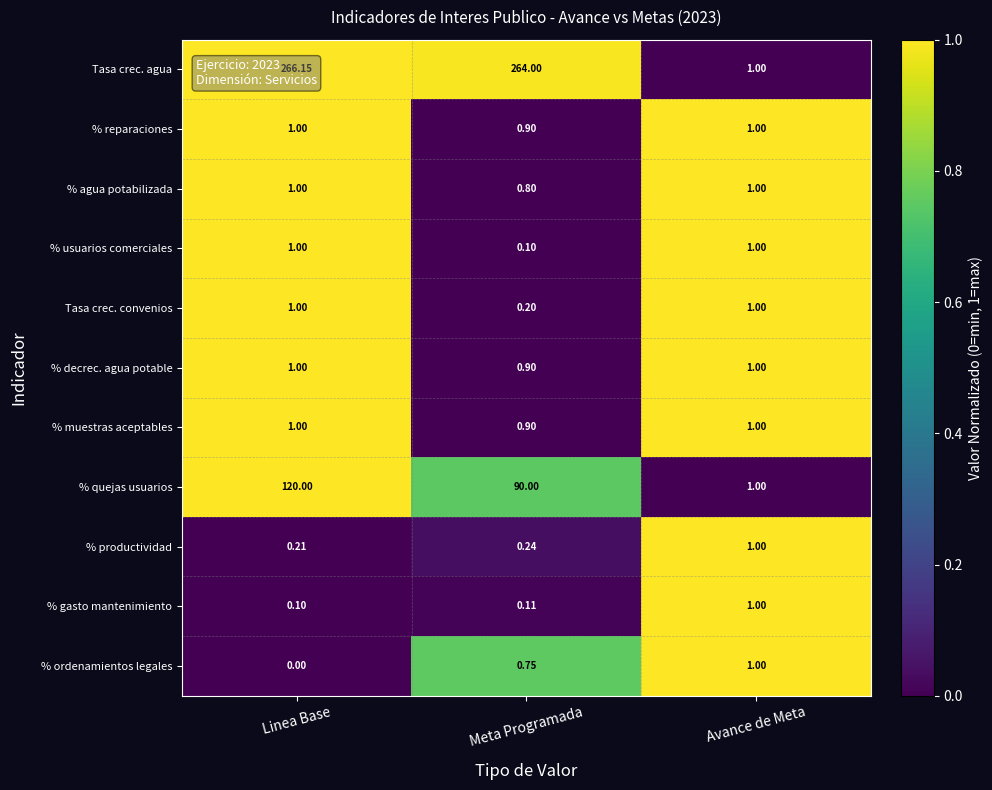

Which label corresponds to the smallest value in the chart?

Linea Base